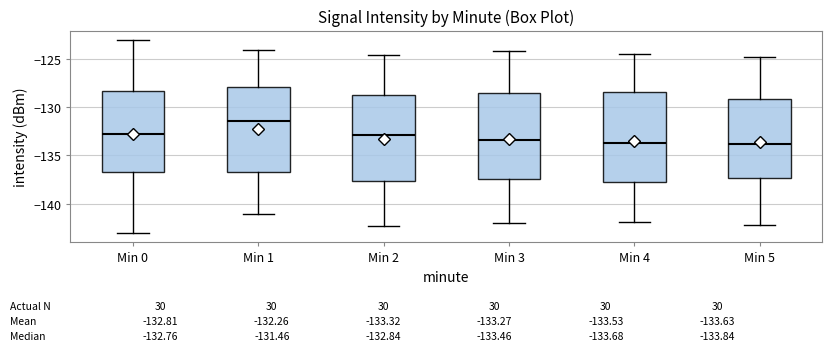

Which box's median line is the highest?

Min 1